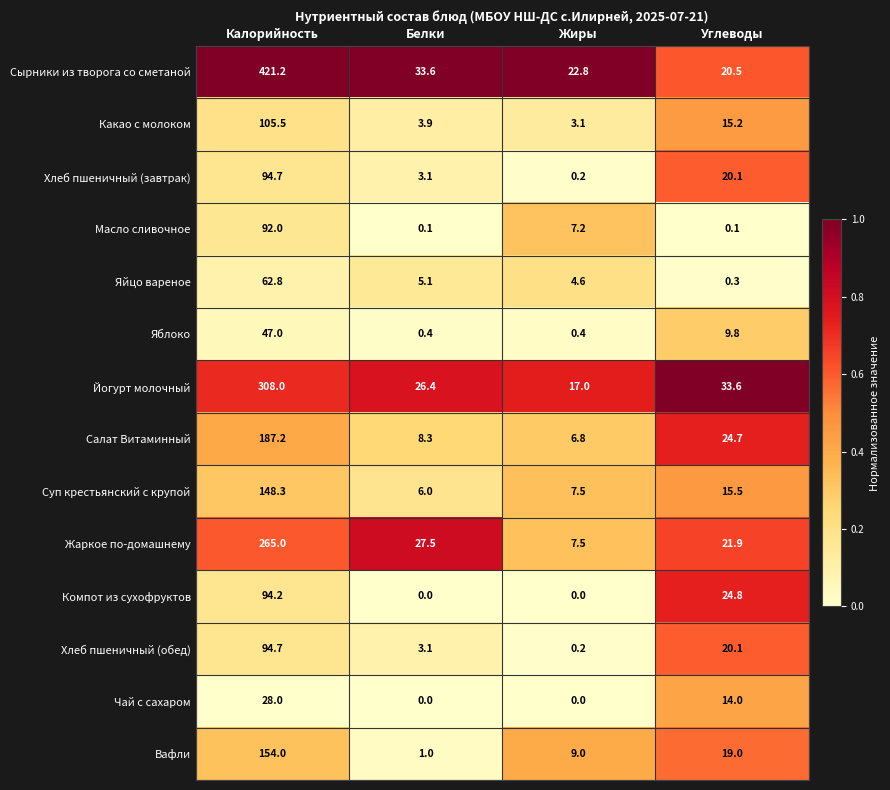

What is the difference between the maximum and minimum values in the Сырники из творога со сметаной series?

400.7